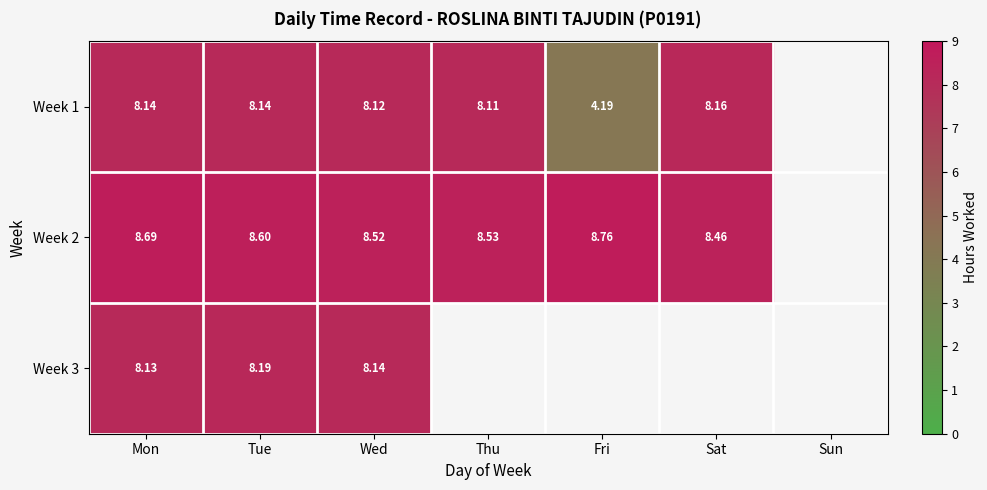

Is the value of Week 1 at Mon greater than the value of Week 3 at Tue?

No